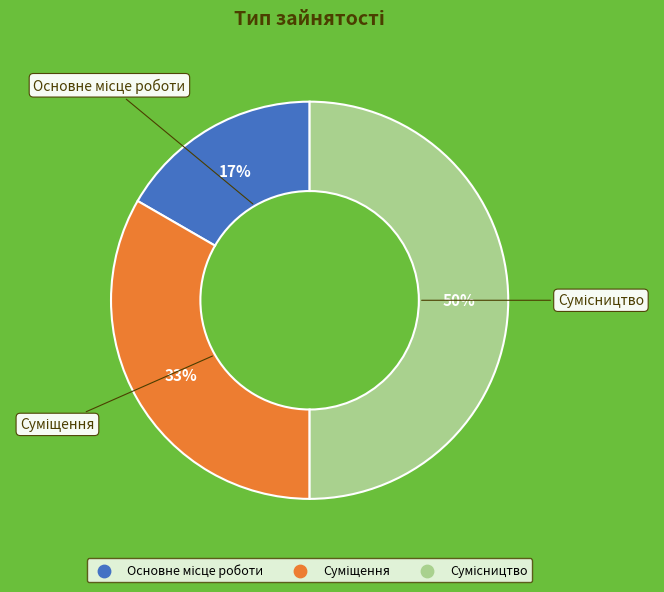

To the nearest percent, what is the difference between the largest and smallest slice percentages?

33%